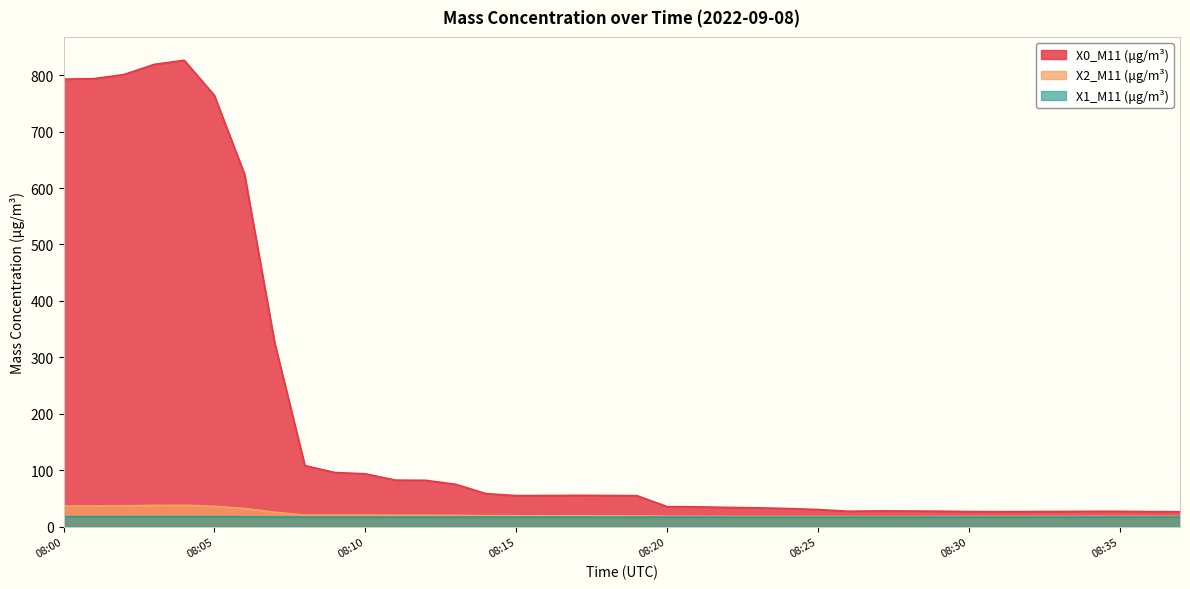

What is the difference between the maximum and minimum values in the X2_M11 (μg/m³) series?

20.0